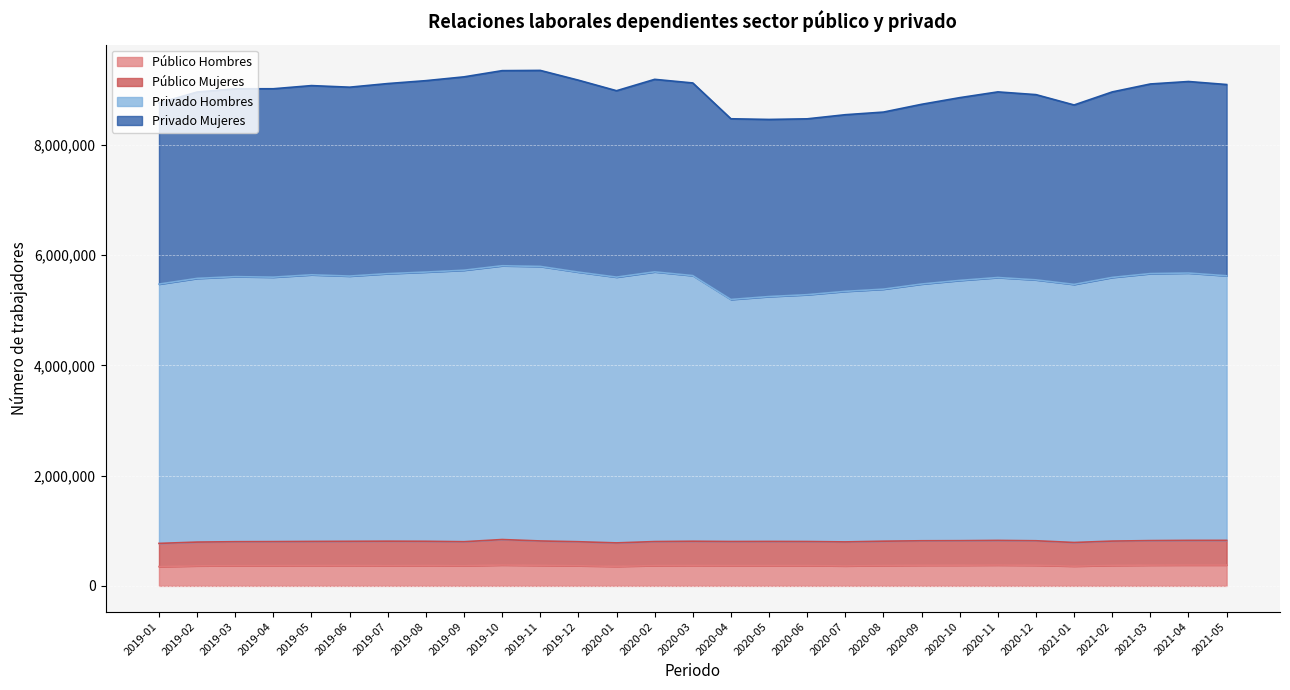

What is the value of the Privado Hombres point at the 9th from the left?

5728946